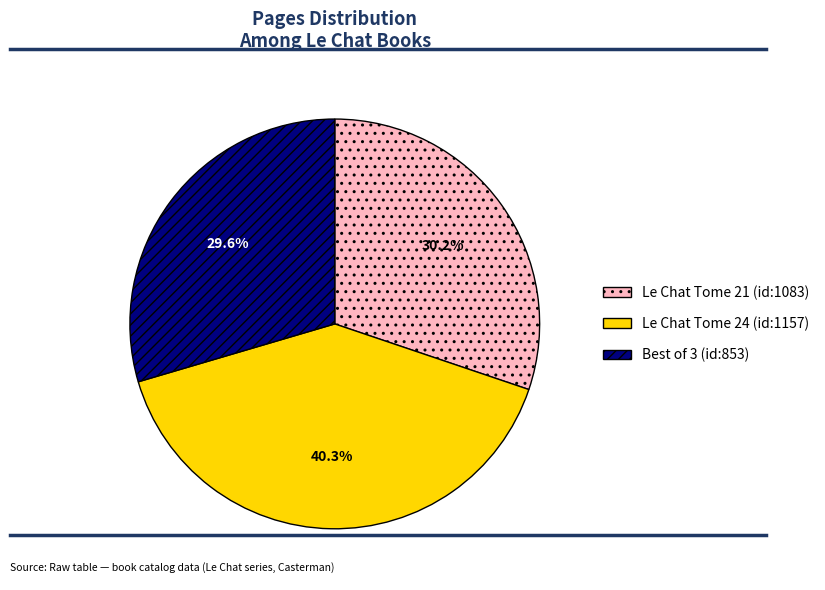

To the nearest percent, what is the average slice percentage?

33%